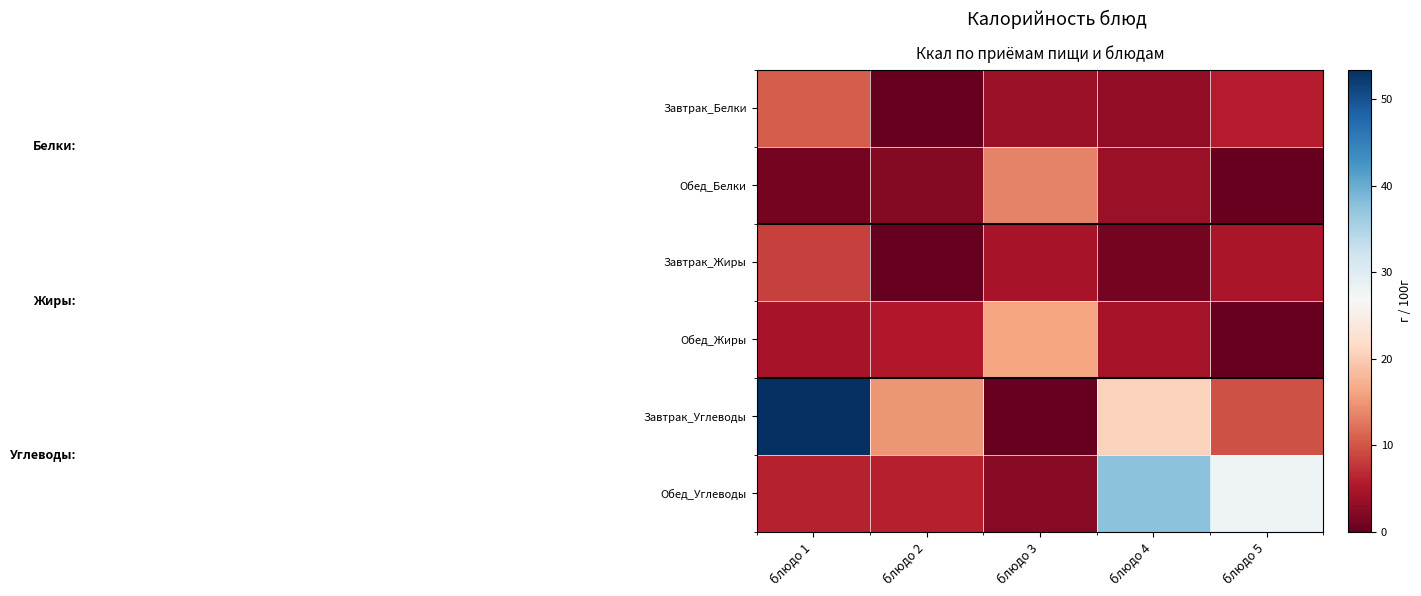

Reading left to right, list all the values displayed in this chart.

Завтрак_Белки: блюдо 1=10.5	блюдо 2=0.2	блюдо 3=3.6	блюдо 4=3.0	блюдо 5=5.8
Обед_Белки: блюдо 1=1.2	блюдо 2=2.1	блюдо 3=13.5	блюдо 4=3.6	блюдо 5=0.2
Завтрак_Жиры: блюдо 1=8.5	блюдо 2=0.0	блюдо 3=4.6	блюдо 4=1.2	блюдо 5=5.0
Обед_Жиры: блюдо 1=4.7	блюдо 2=5.4	блюдо 3=16.2	блюдо 4=4.5	блюдо 5=0.2
Завтрак_Углеводы: блюдо 1=53.4	блюдо 2=15.0	блюдо 3=0.0	блюдо 4=20.6	блюдо 5=9.6
Обед_Углеводы: блюдо 1=6.1	блюдо 2=5.9	блюдо 3=2.4	блюдо 4=37.7	блюдо 5=27.9